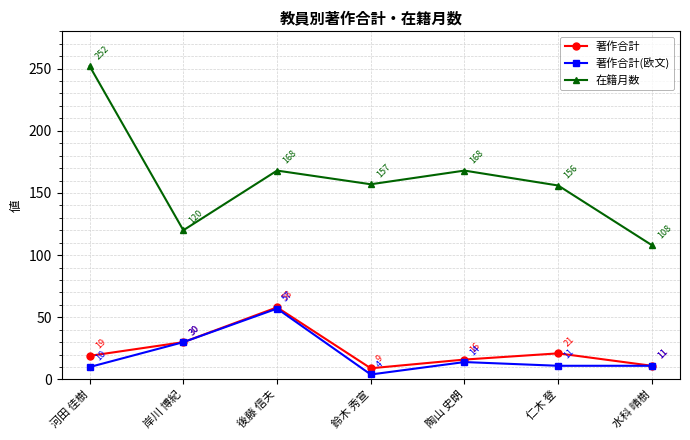

True or false: 著作合計 and 在籍月数 cross at least once.

False